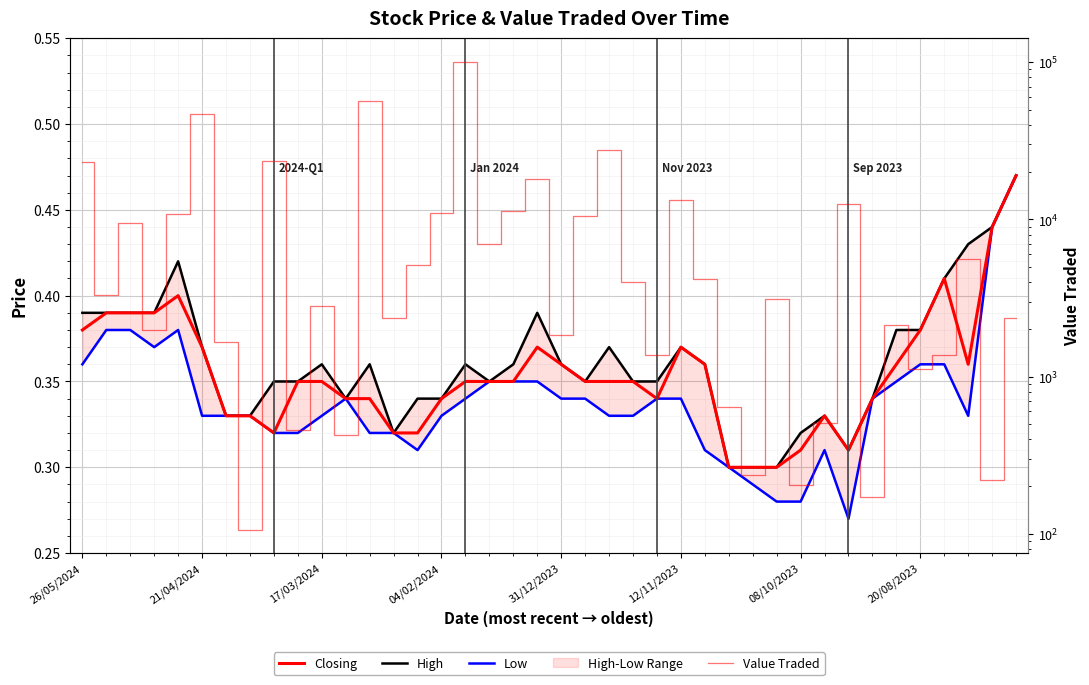

Which series has the largest total across all categories?

Value Traded